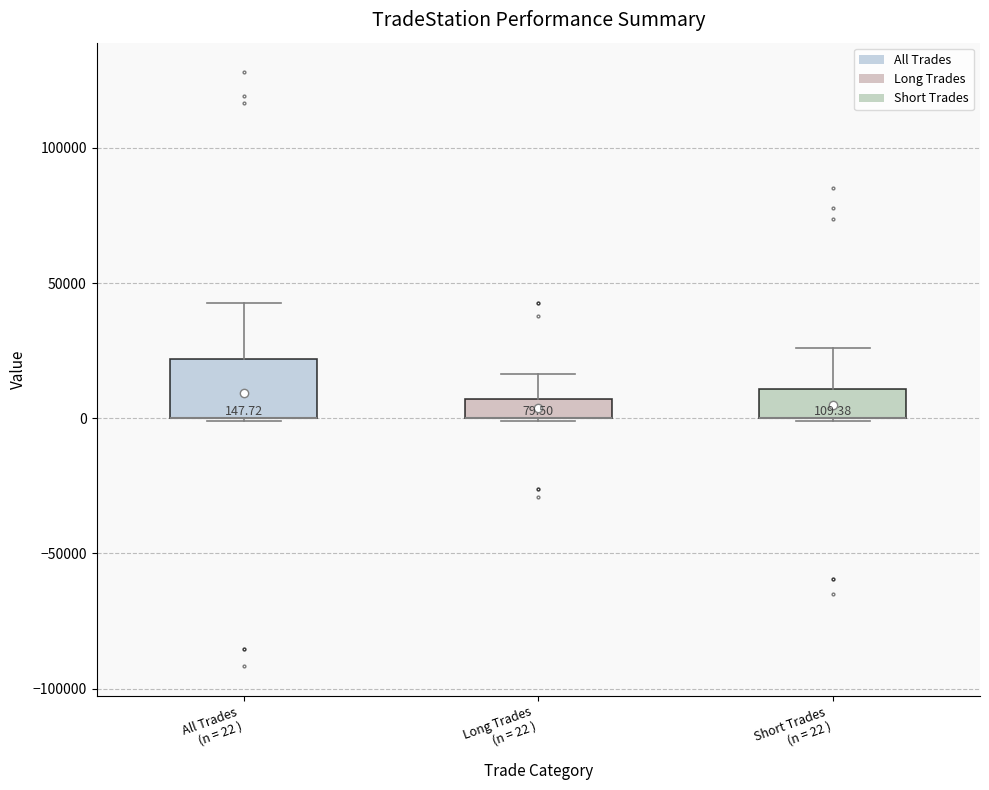

Which box is the tallest, from its lower edge to its upper edge?

All Trades (n = 22 )